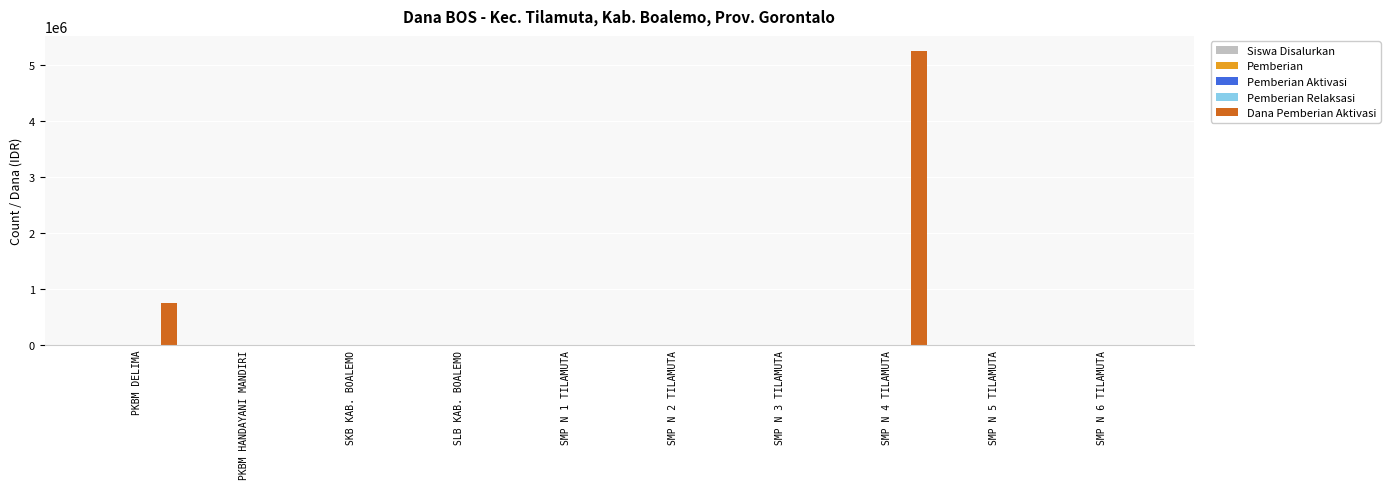

At which category is the sum across all series the highest?

SMP N 4 TILAMUTA